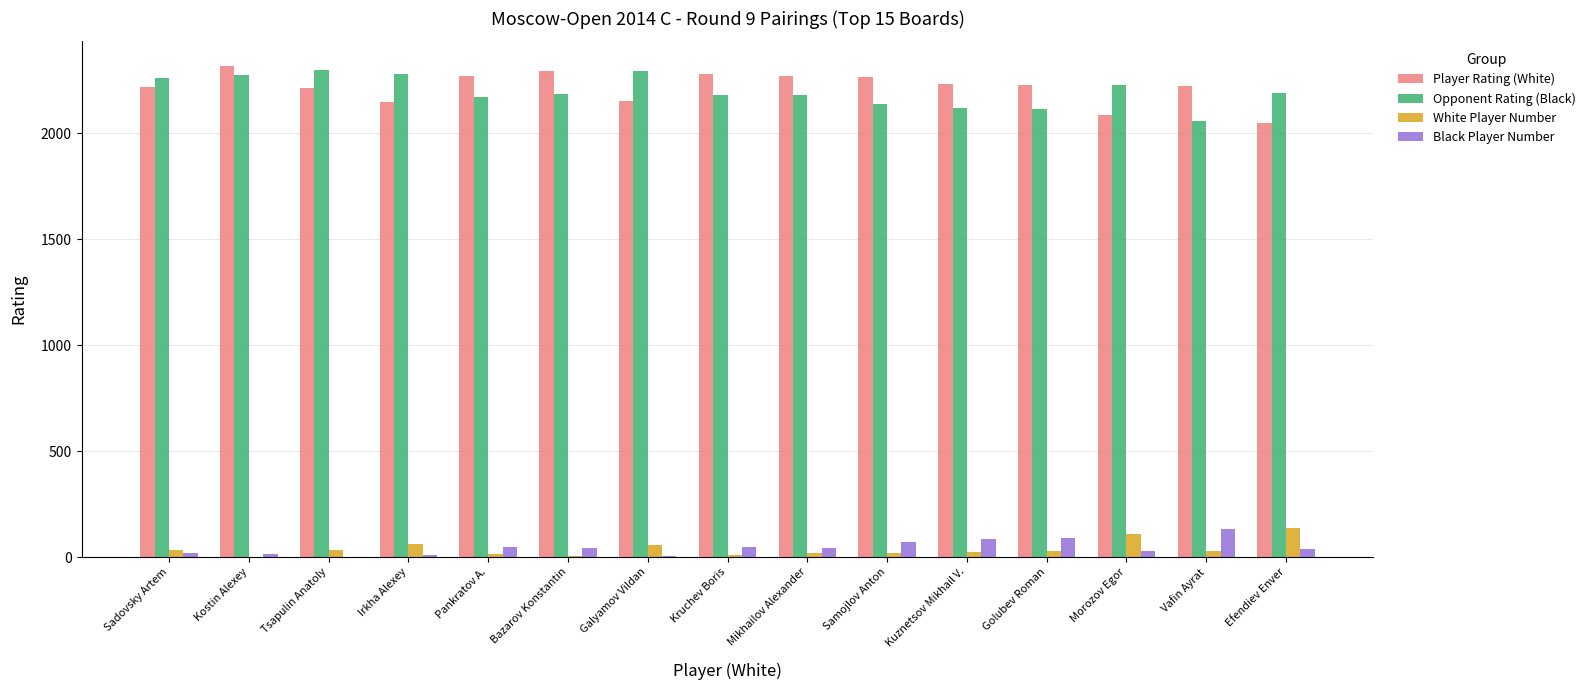

What is the average value of the White Player Number series?

38